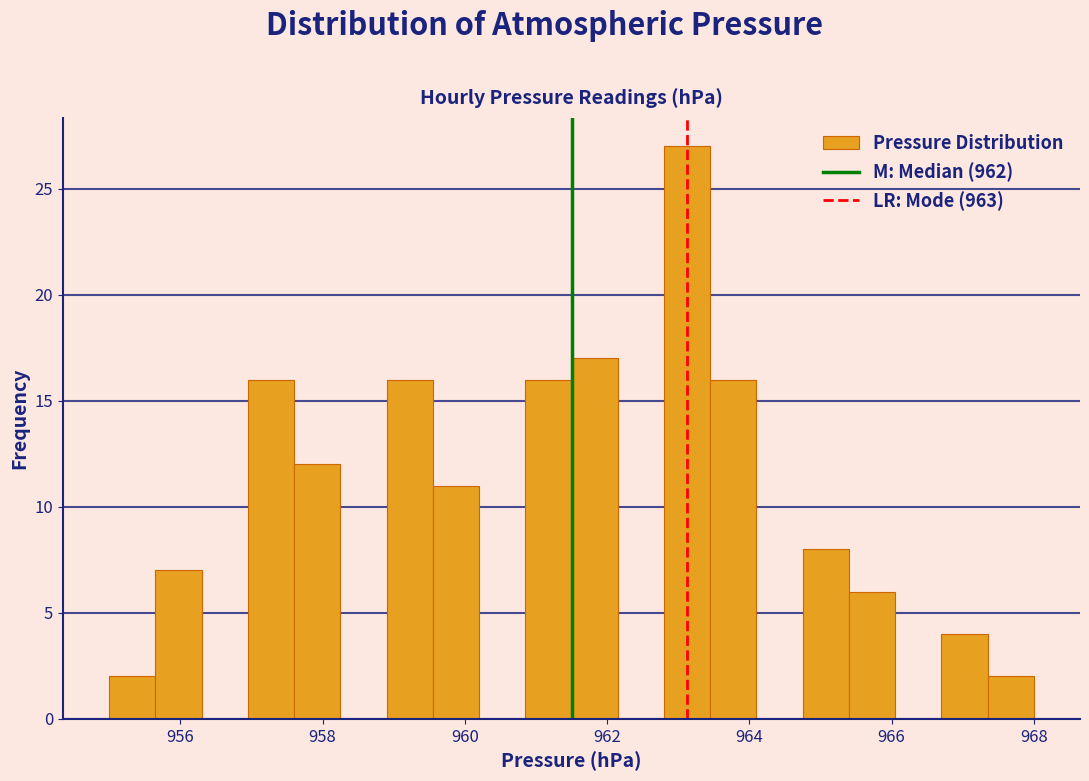

Around what value on the x-axis is the tallest bar? Give the approximate position of its centre, as read against the axis.

963.2